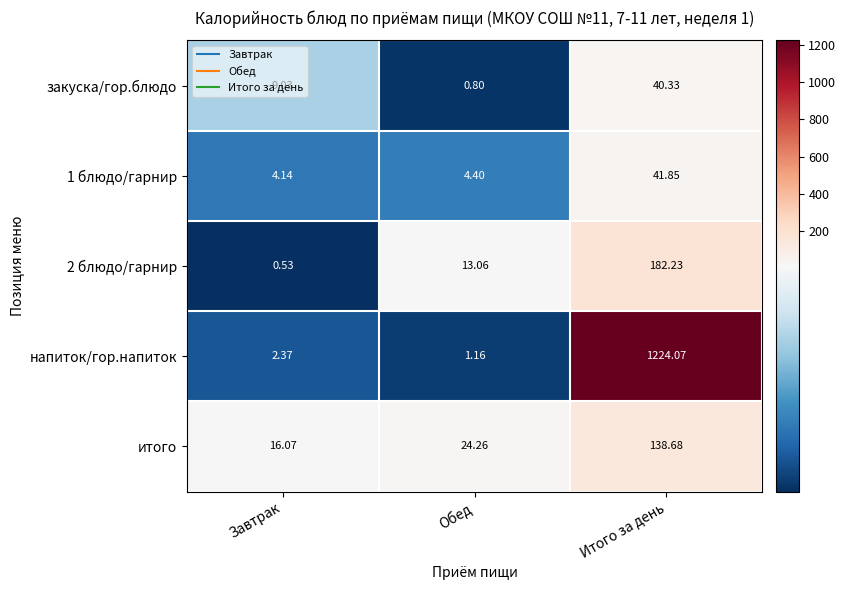

List the labels in order of 2 блюдо/гарнир value, largest first.

Итого за день, Обед, Завтрак